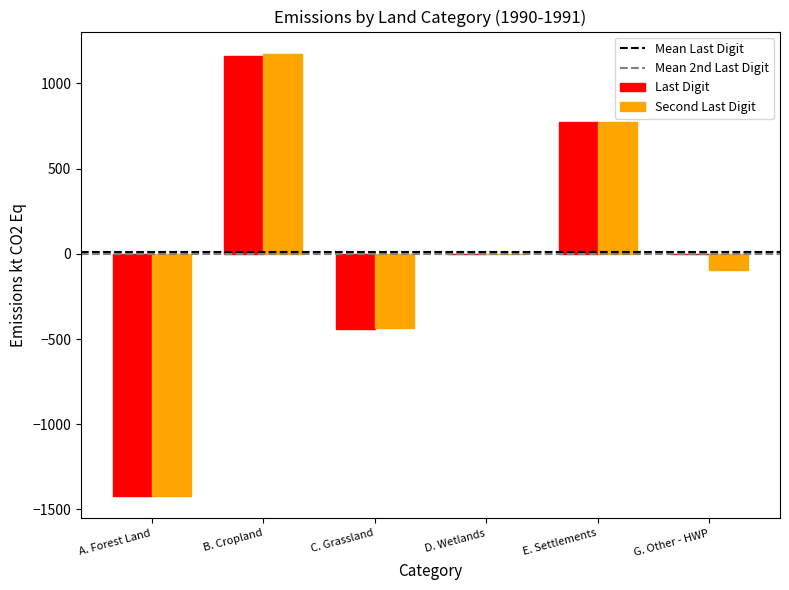

The value of Second Last Digit at G. Other - HWP is -97.5. True or false?

True